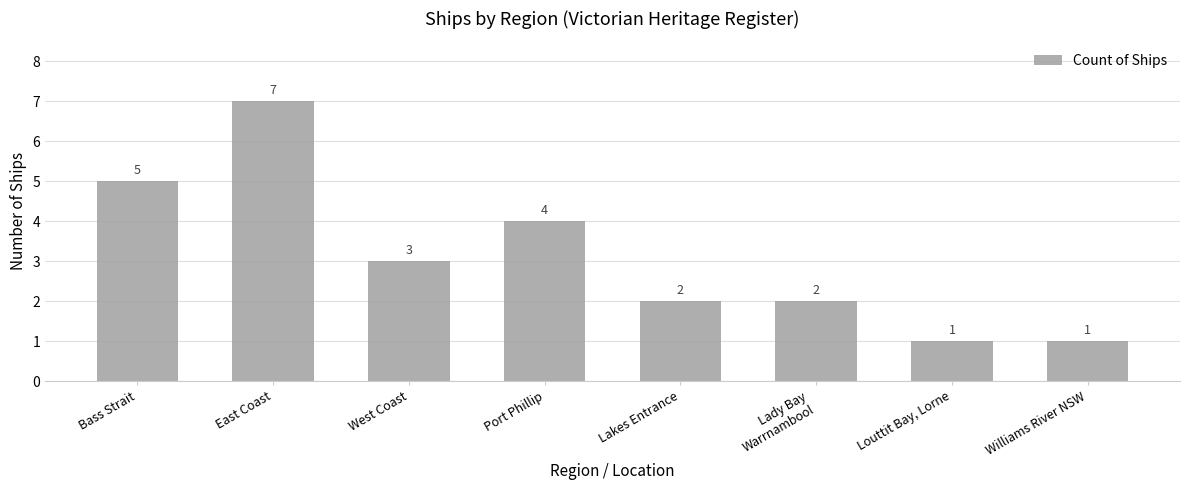

What is the change in value from West Coast to Lakes Entrance?

-1